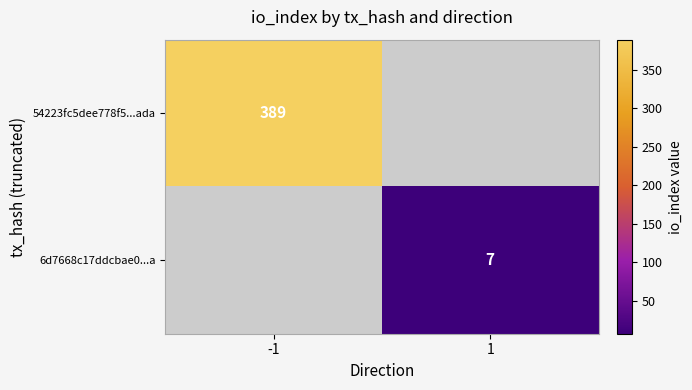

Is the value of 6d7668c17ddcbae0...a at 1 greater than the value of 54223fc5dee778f5...ada at -1?

No